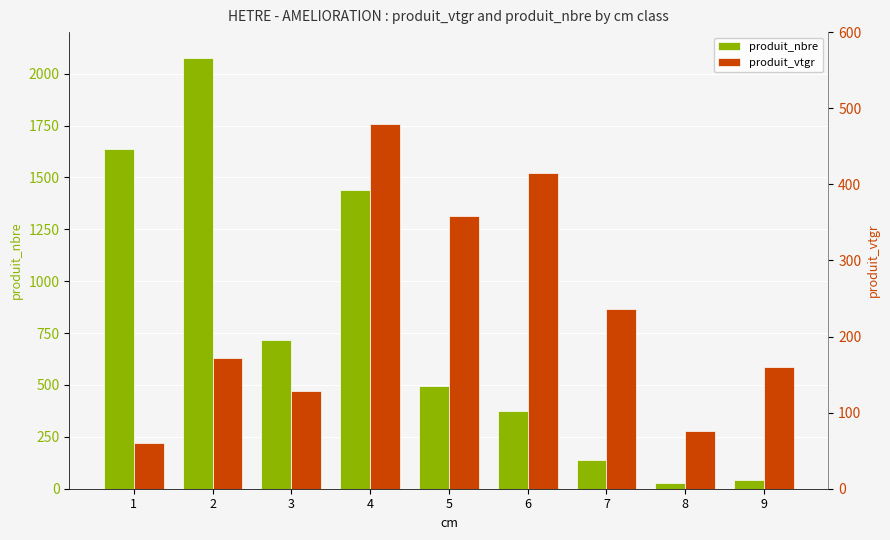

What is the lowest value of the produit_nbre series?

29.0